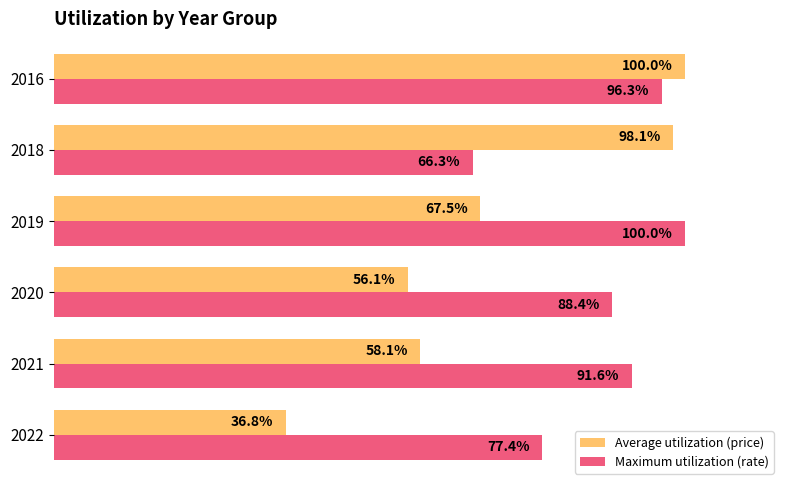

Rank the series at 2021 from highest to lowest value.

Maximum utilization (rate), Average utilization (price)